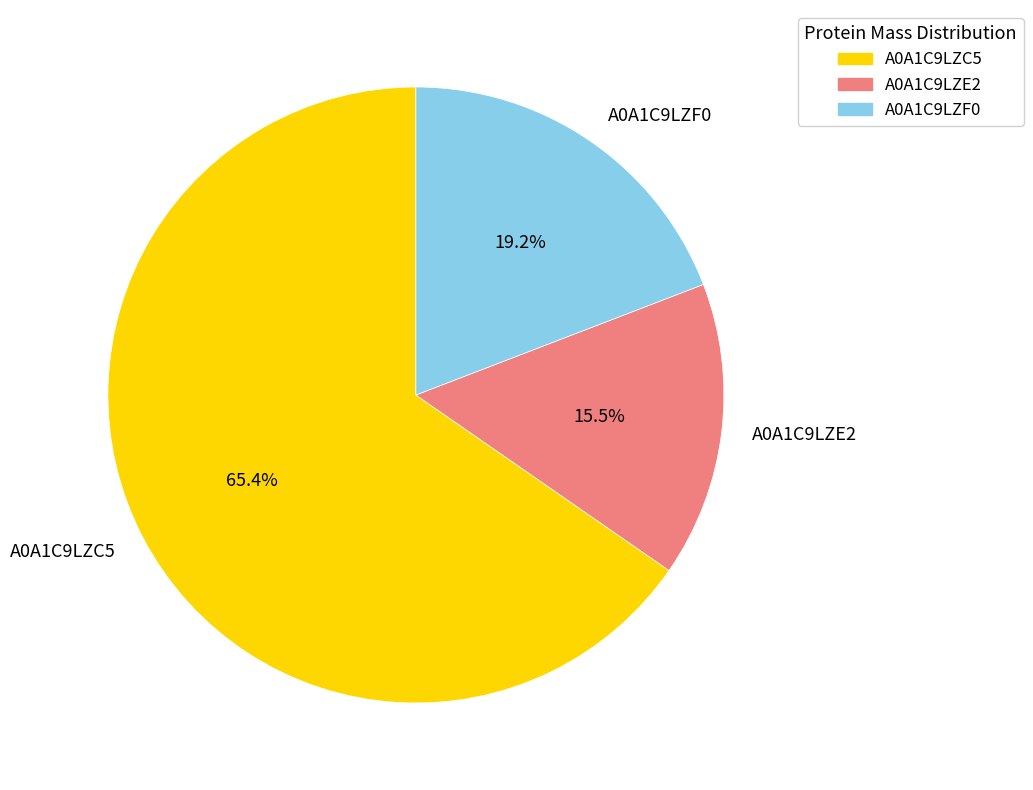

Combined, what portion of the pie is A0A1C9LZC5 and A0A1C9LZE2?

80.8%